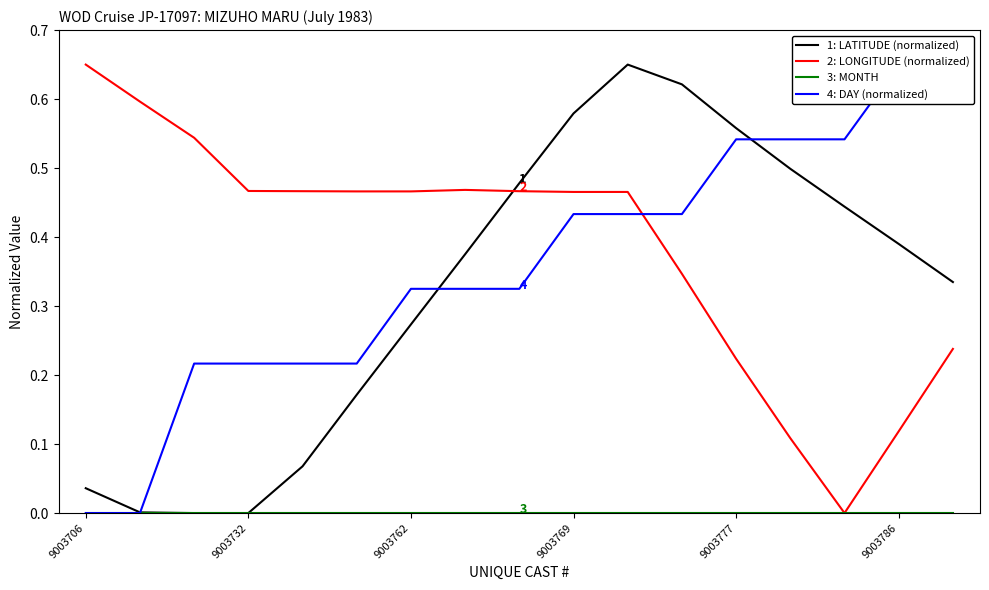

List the series in order of their peak value, highest first.

DAY, LONGITUDE, LATITUDE, MONTH